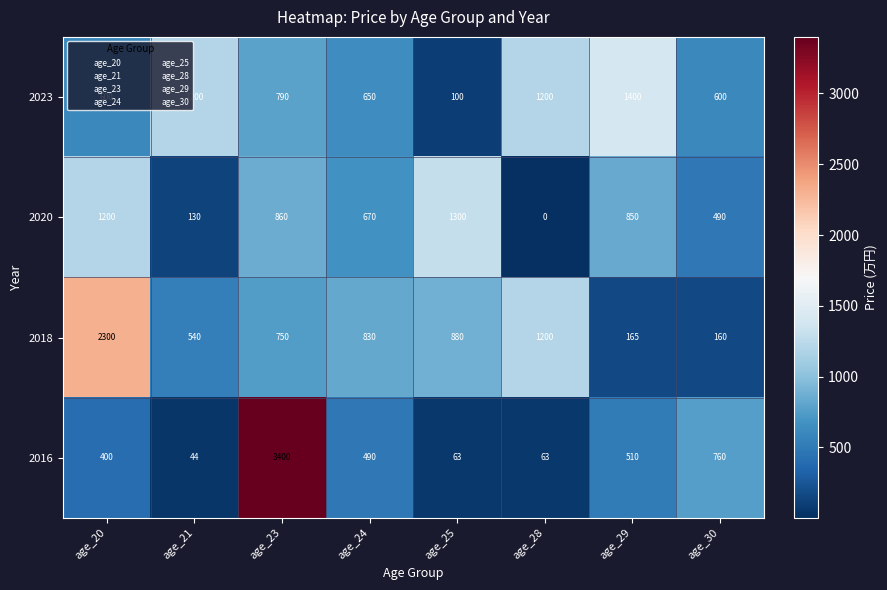

True or false: 2018 has a value of 165 at age_29.

True